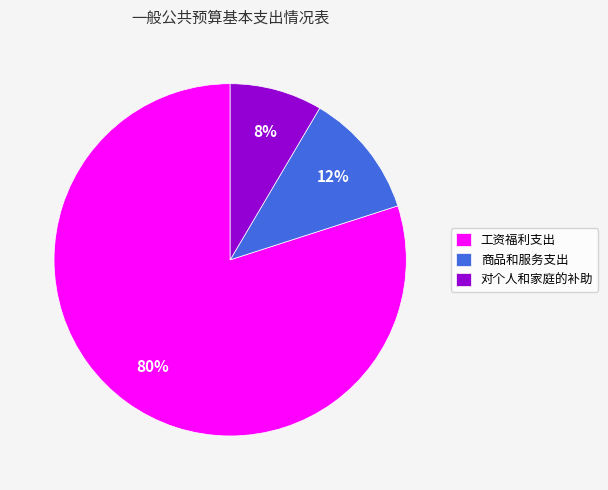

Do 商品和服务支出 and 对个人和家庭的补助 together represent more than half of the pie?

No